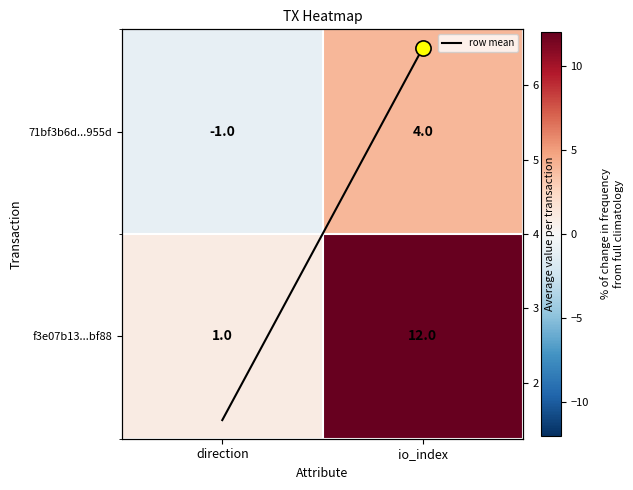

At which category is the sum across all series the highest?

io_index